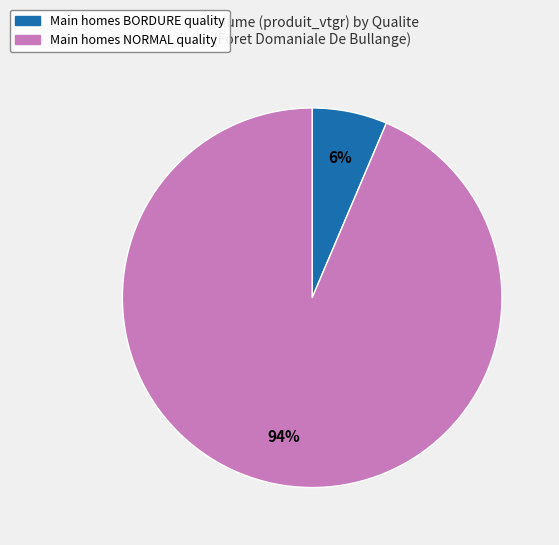

Is there a majority slice in this chart?

Yes